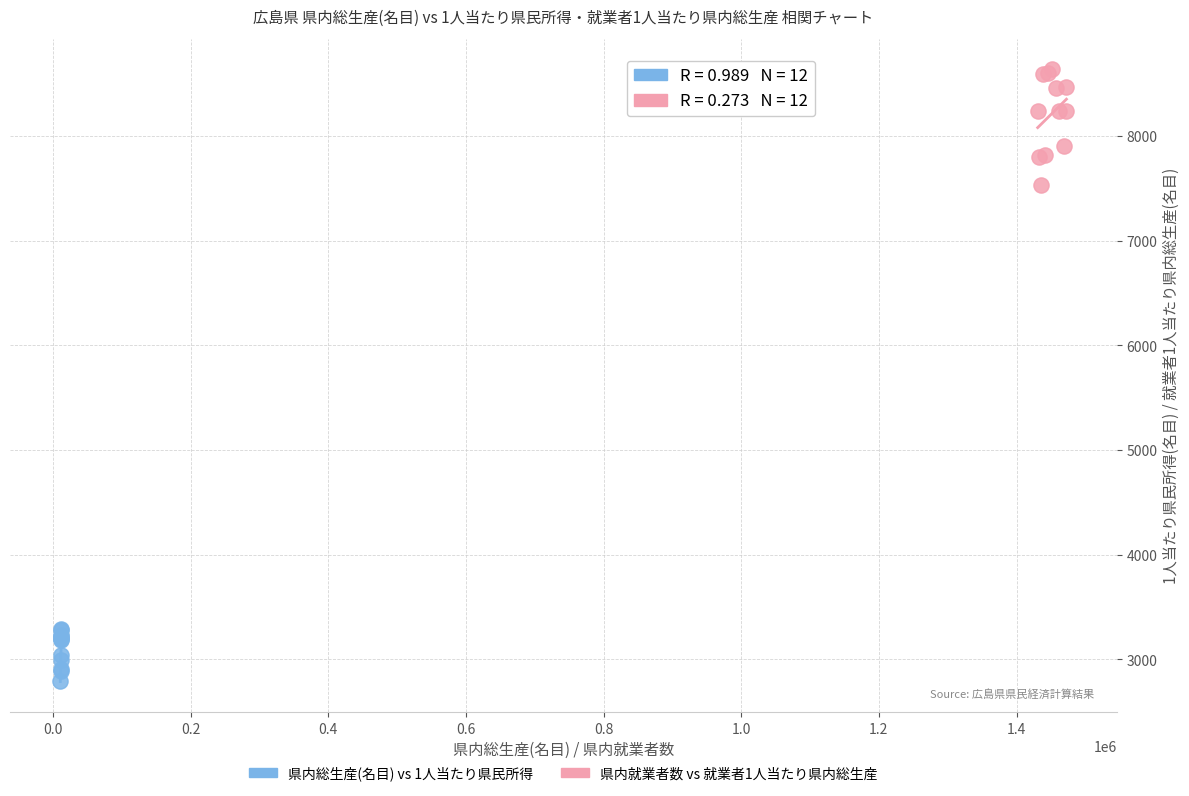

Which series contains the lowest Y value?

県内総生産(名目) vs 1人当たり県民所得